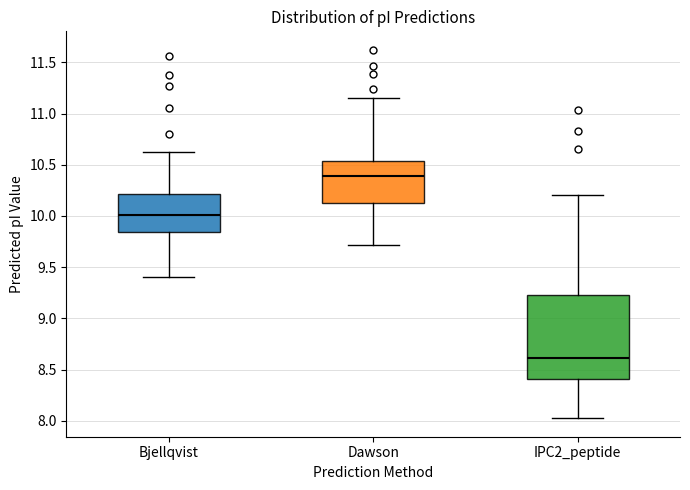

Where does the median line of the box for IPC2_peptide sit on the y-axis? The values are not printed on the chart, so give them approximately, as read against the axis.

8.60